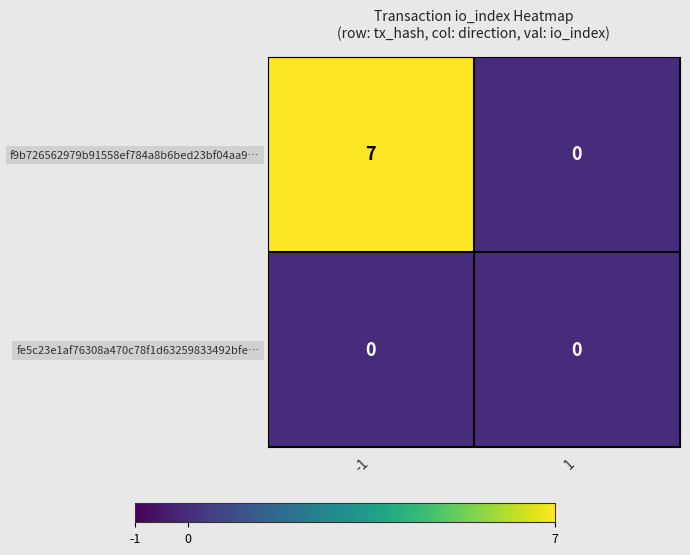

Reading left to right, list all the values displayed in this chart.

f9b726562979b91558ef784a8b6bed23bf04aa9…: 7	0
fe5c23e1af76308a470c78f1d63259833492bfe…: 0	0